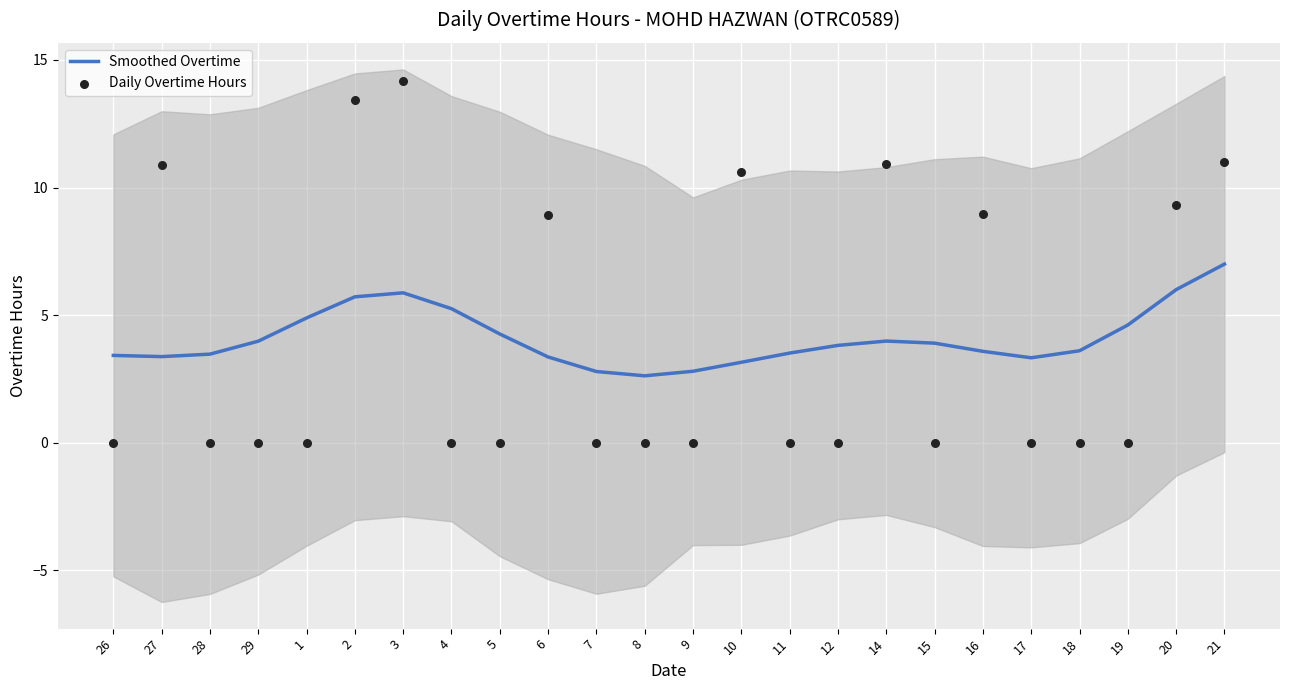

Is the value of Daily Overtime Hours at 6 greater than the value of Smoothed Overtime at 7?

Yes